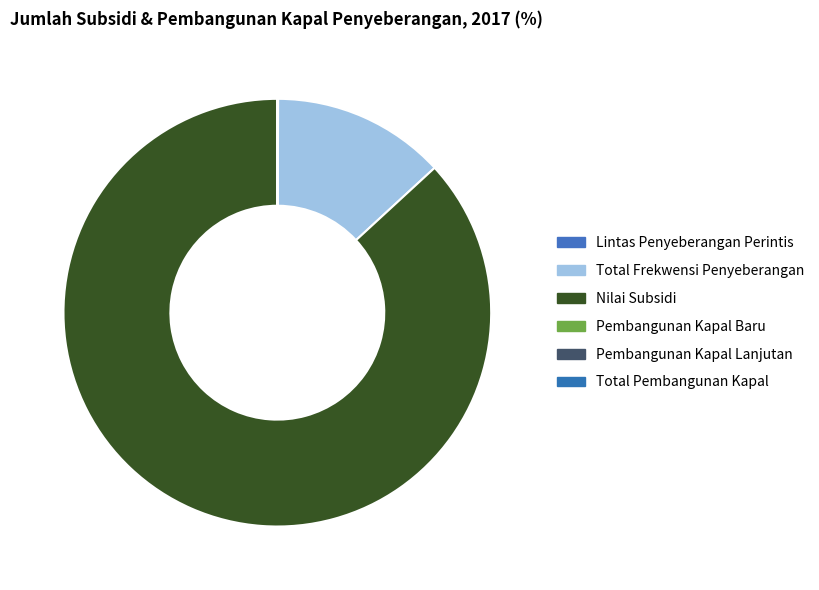

Rank the categories by value from highest to lowest.

Nilai Subsidi, Total Frekwensi Penyeberangan, Lintas Penyeberangan Perintis, Total Pembangunan Kapal, Pembangunan Kapal Baru, Pembangunan Kapal Lanjutan